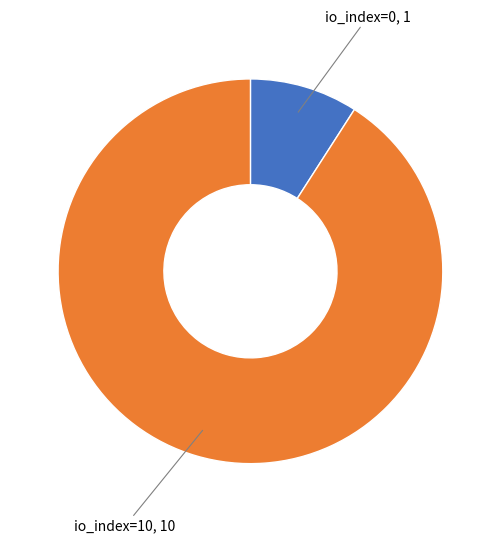

What is the majority slice?

io_index=10